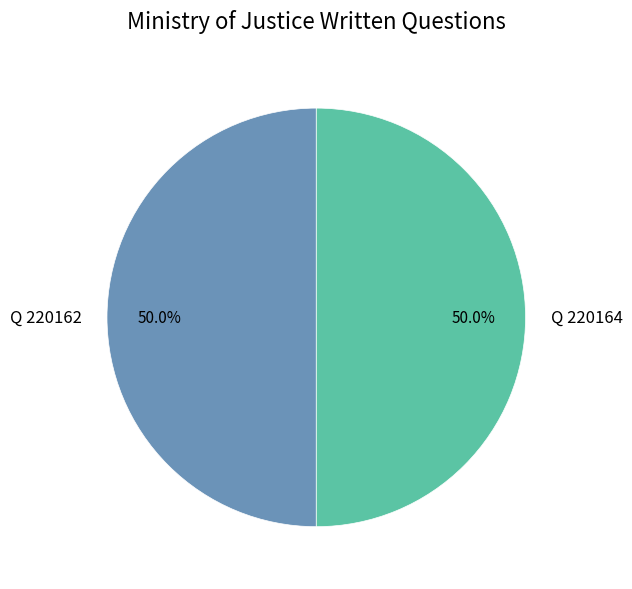

Is the sum of Q 220162 and Q 220164 greater than half?

Yes